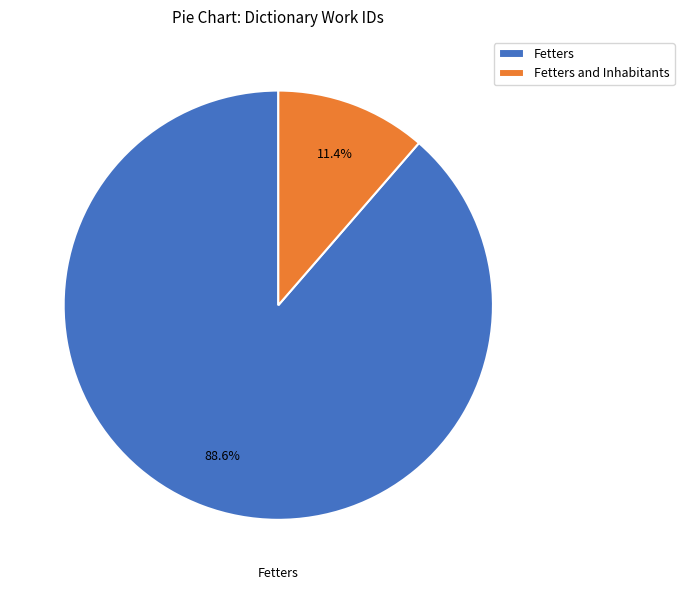

Is there a majority slice in this chart?

Yes